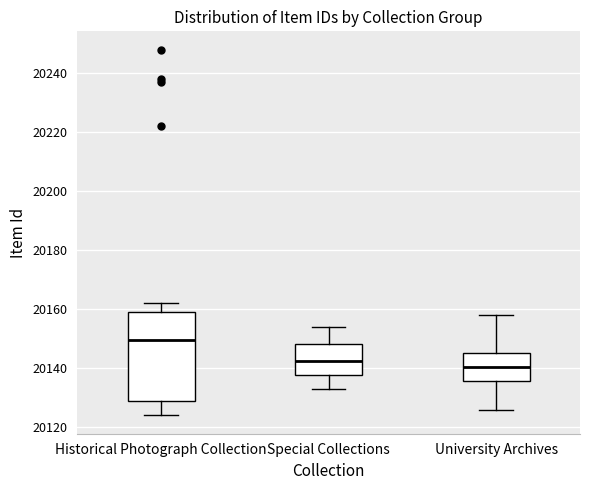

Reading left to right, read every box against the y-axis: the position of its median line, the range the box covers, and the ends of its whiskers. The values are not printed on the chart, so give them approximately, as read against the axis.

Historical Photograph Collection: median 20150, box 20128 to 20160, whiskers 20124 to 20162
Special Collections: median 20142, box 20138 to 20148, whiskers 20134 to 20154
University Archives: median 20140, box 20136 to 20146, whiskers 20126 to 20158